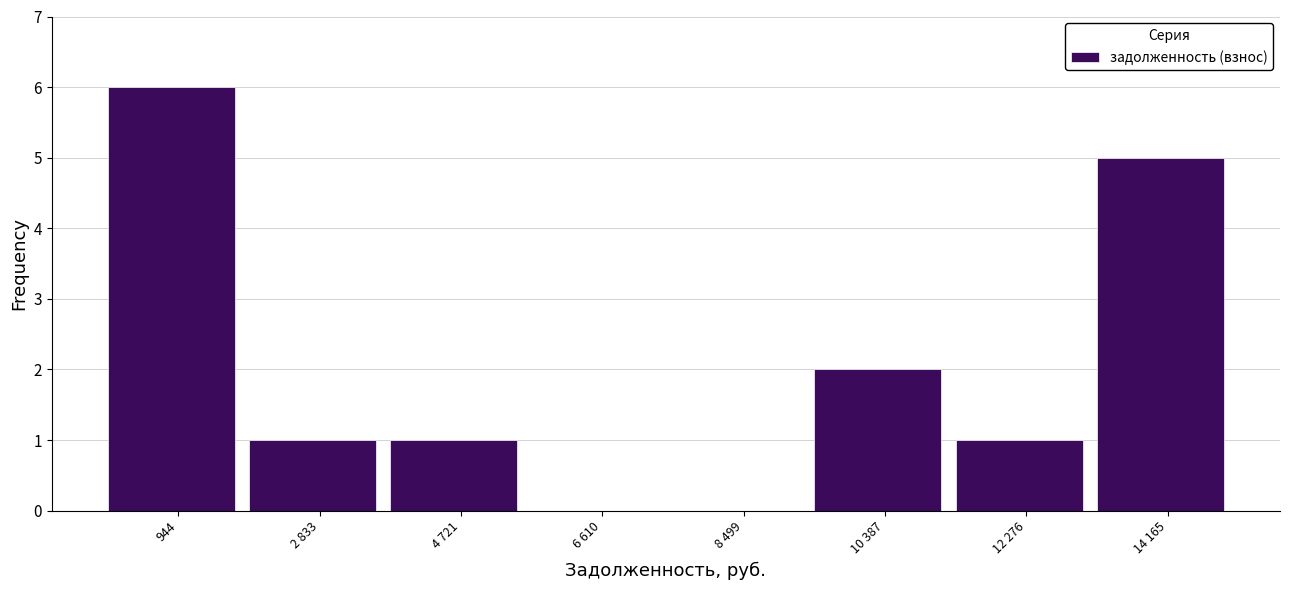

Reading left to right, list all the values displayed in this chart.

944=6	2 833=1	4 721=1	6 610=0	8 499=0	10 387=2	12 276=1	14 165=5